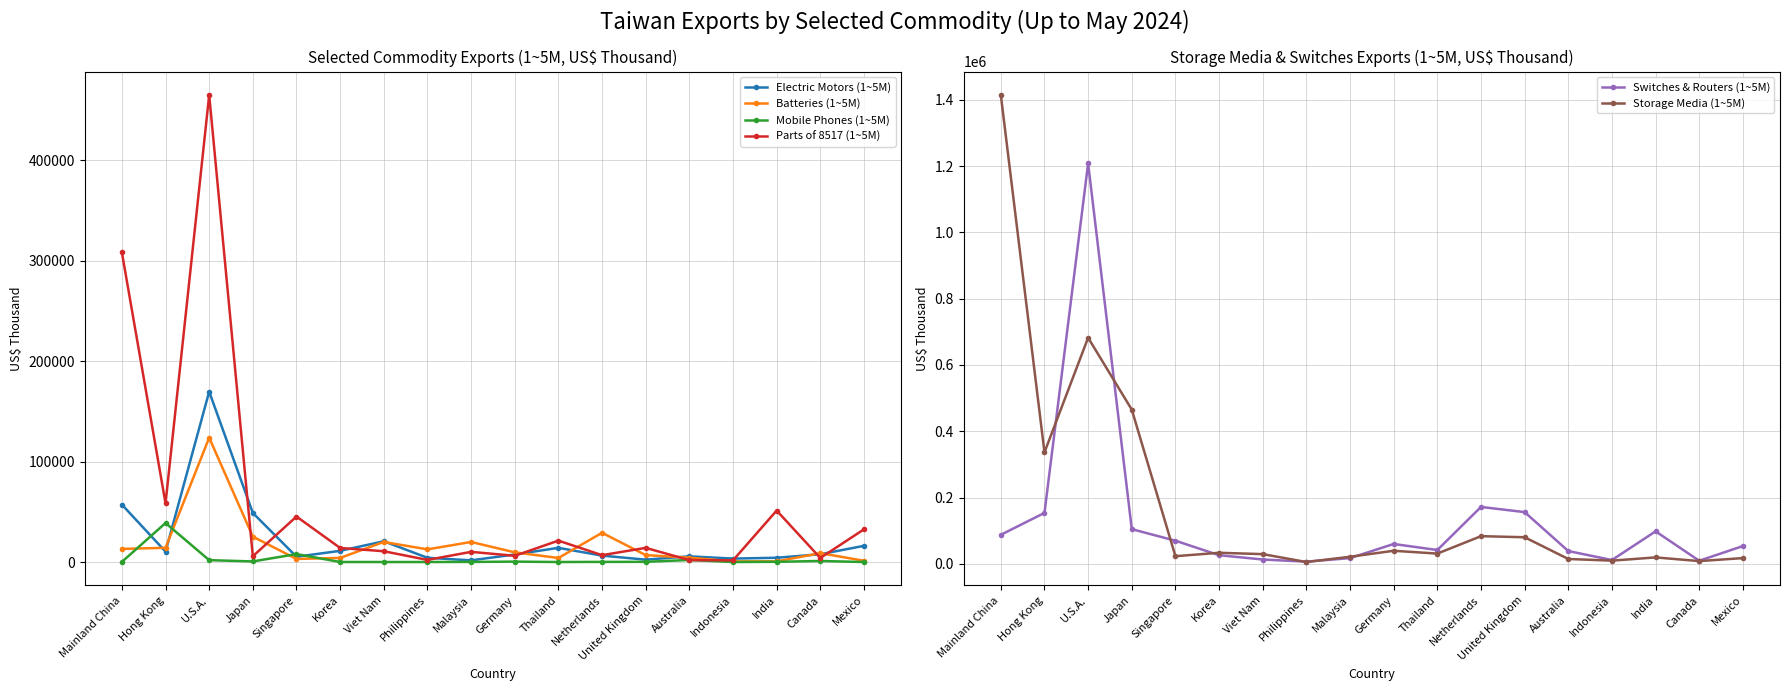

Reading left to right, transcribe all the data shown in this chart.

Electric Motors (1~5M): Mainland China=57194	Hong Kong=10366	U.S.A.=169685	Japan=48846	Singapore=5272	Korea=11122	Viet Nam=20670	Philippines=4211	Malaysia=1658	Germany=7503	Thailand=14103	Netherlands=6370	United Kingdom=2343	Australia=5654	Indonesia=3416	India=4239	Canada=7761	Mexico=16113
Batteries (1~5M): Mainland China=13072	Hong Kong=14135	U.S.A.=123820	Japan=25274	Singapore=3067	Korea=4102	Viet Nam=19978	Philippines=12595	Malaysia=19980	Germany=9651	Thailand=4023	Netherlands=29120	United Kingdom=6874	Australia=4315	Indonesia=651	India=667	Canada=8821	Mexico=1256
Mobile Phones (1~5M): Mainland China=138	Hong Kong=38827	U.S.A.=1859	Japan=580	Singapore=7901	Korea=25	Viet Nam=0	Philippines=2	Malaysia=84	Germany=403	Thailand=2	Netherlands=120	United Kingdom=192	Australia=2041	Indonesia=1	India=203	Canada=1035	Mexico=0
Parts of 8517 (1~5M): Mainland China=308366	Hong Kong=58434	U.S.A.=465140	Japan=5752	Singapore=45299	Korea=13997	Viet Nam=10739	Philippines=2080	Malaysia=10118	Germany=6199	Thailand=21300	Netherlands=6834	United Kingdom=14085	Australia=1894	Indonesia=1664	India=51264	Canada=4019	Mexico=32553
Switches & Routers (1~5M): Mainland China=87843	Hong Kong=153937	U.S.A.=1208069	Japan=104931	Singapore=70020	Korea=26319	Viet Nam=13377	Philippines=6873	Malaysia=17550	Germany=60219	Thailand=41967	Netherlands=171911	United Kingdom=156322	Australia=38898	Indonesia=11778	India=98298	Canada=9563	Mexico=53942
Storage Media (1~5M): Mainland China=1414324	Hong Kong=336498	U.S.A.=682215	Japan=465462	Singapore=23369	Korea=33634	Viet Nam=29599	Philippines=5791	Malaysia=21665	Germany=39714	Thailand=31188	Netherlands=83767	United Kingdom=80535	Australia=14944	Indonesia=9911	India=19703	Canada=8569	Mexico=17632